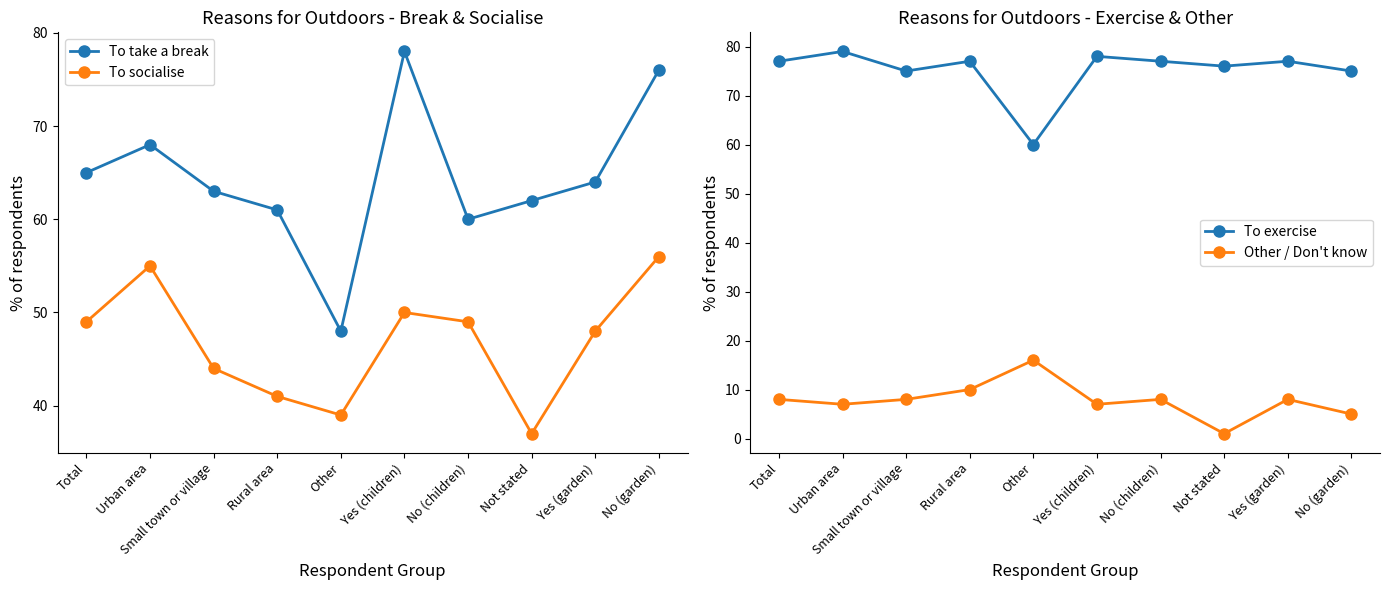

At which category does To socialise reach its first local peak?

Urban area